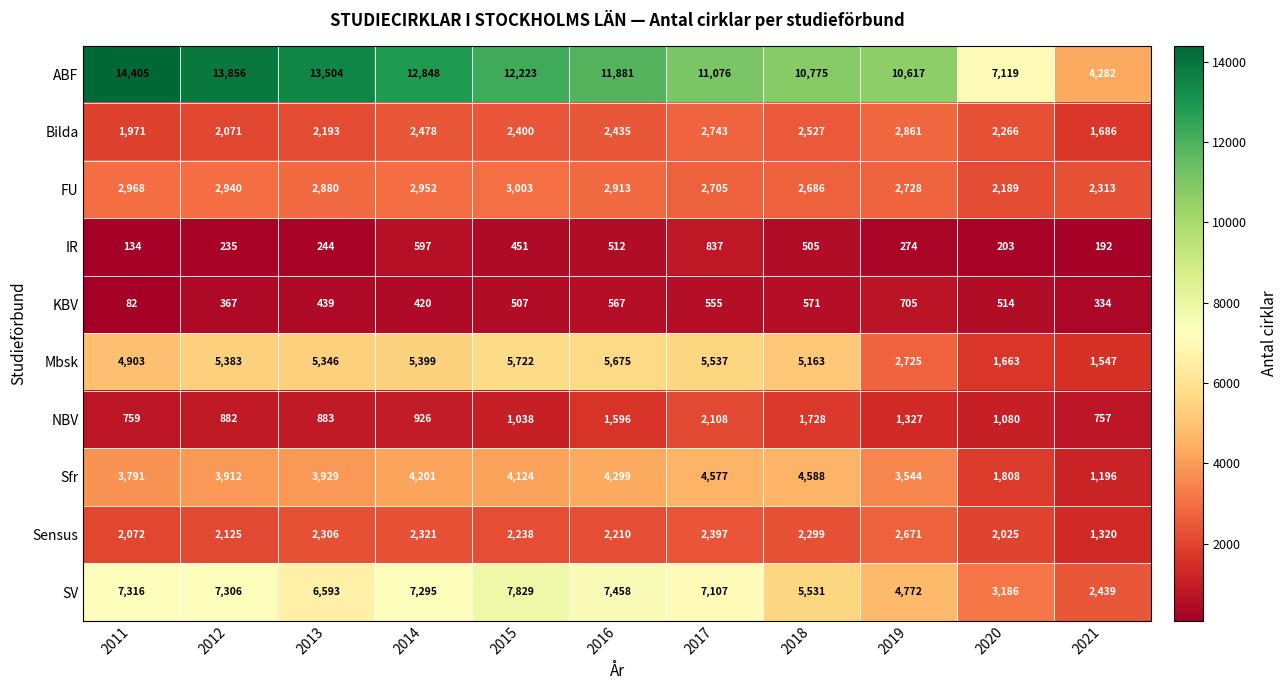

What is the total value across all series at 2012?

39077